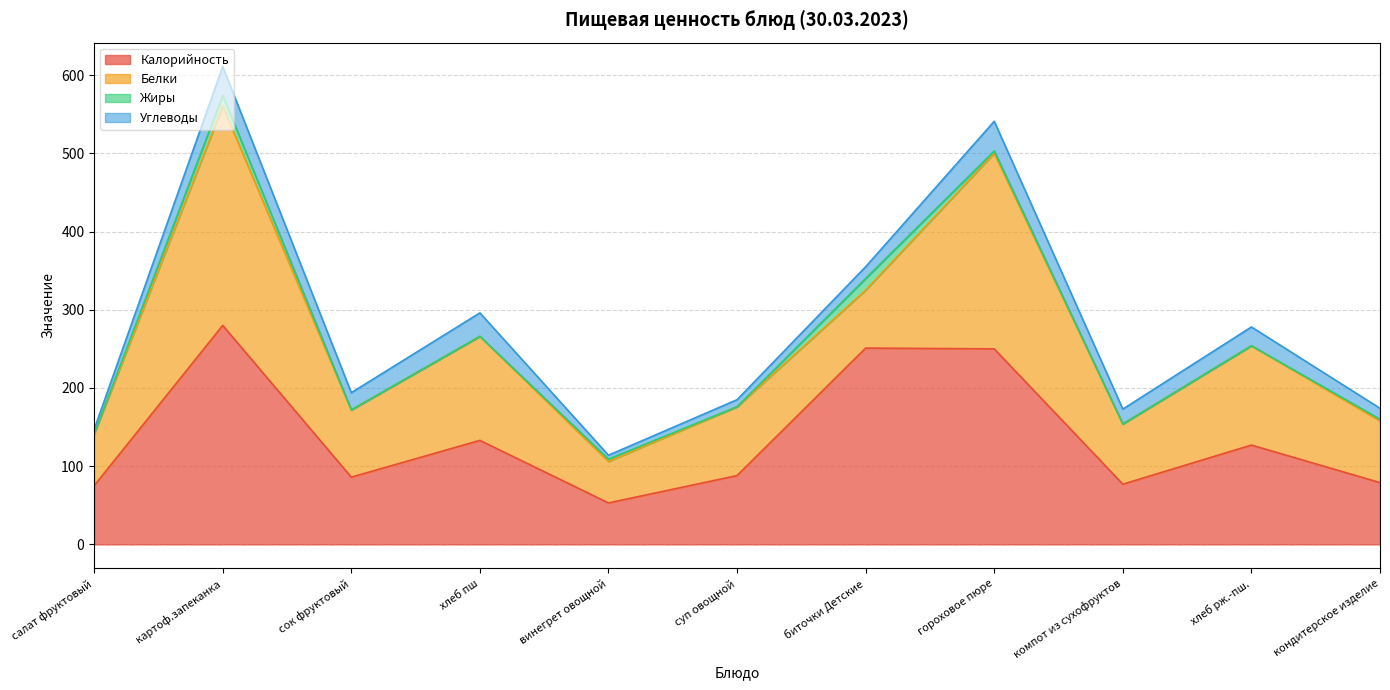

Which series has the largest total across all categories?

Калорийность